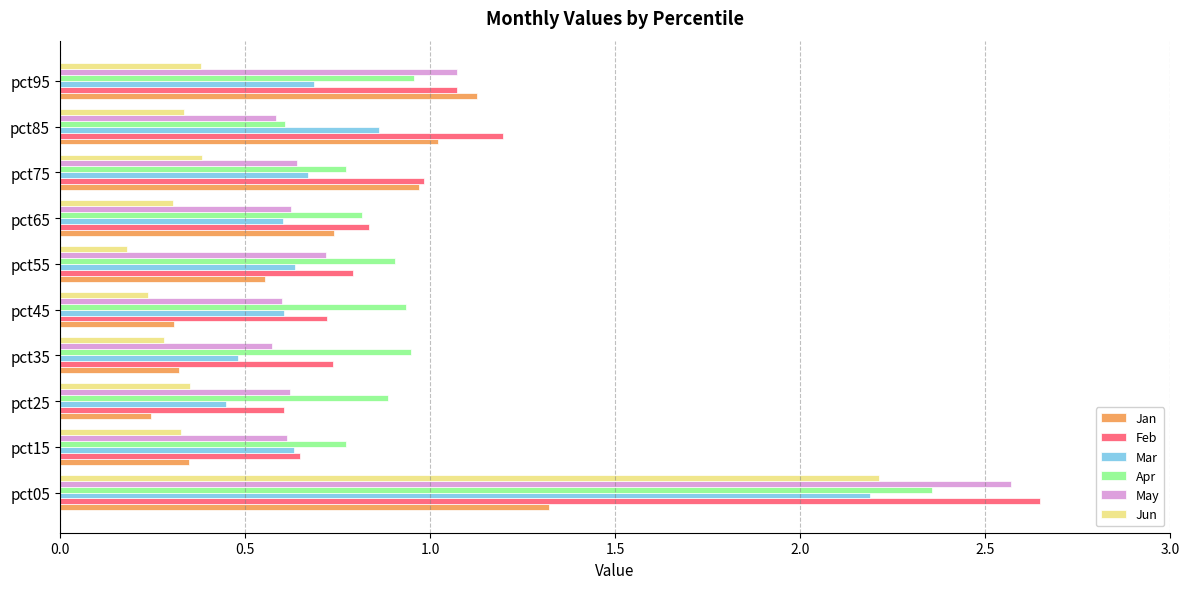

What is the difference between the maximum and second lowest values in the Jun series?

2.0